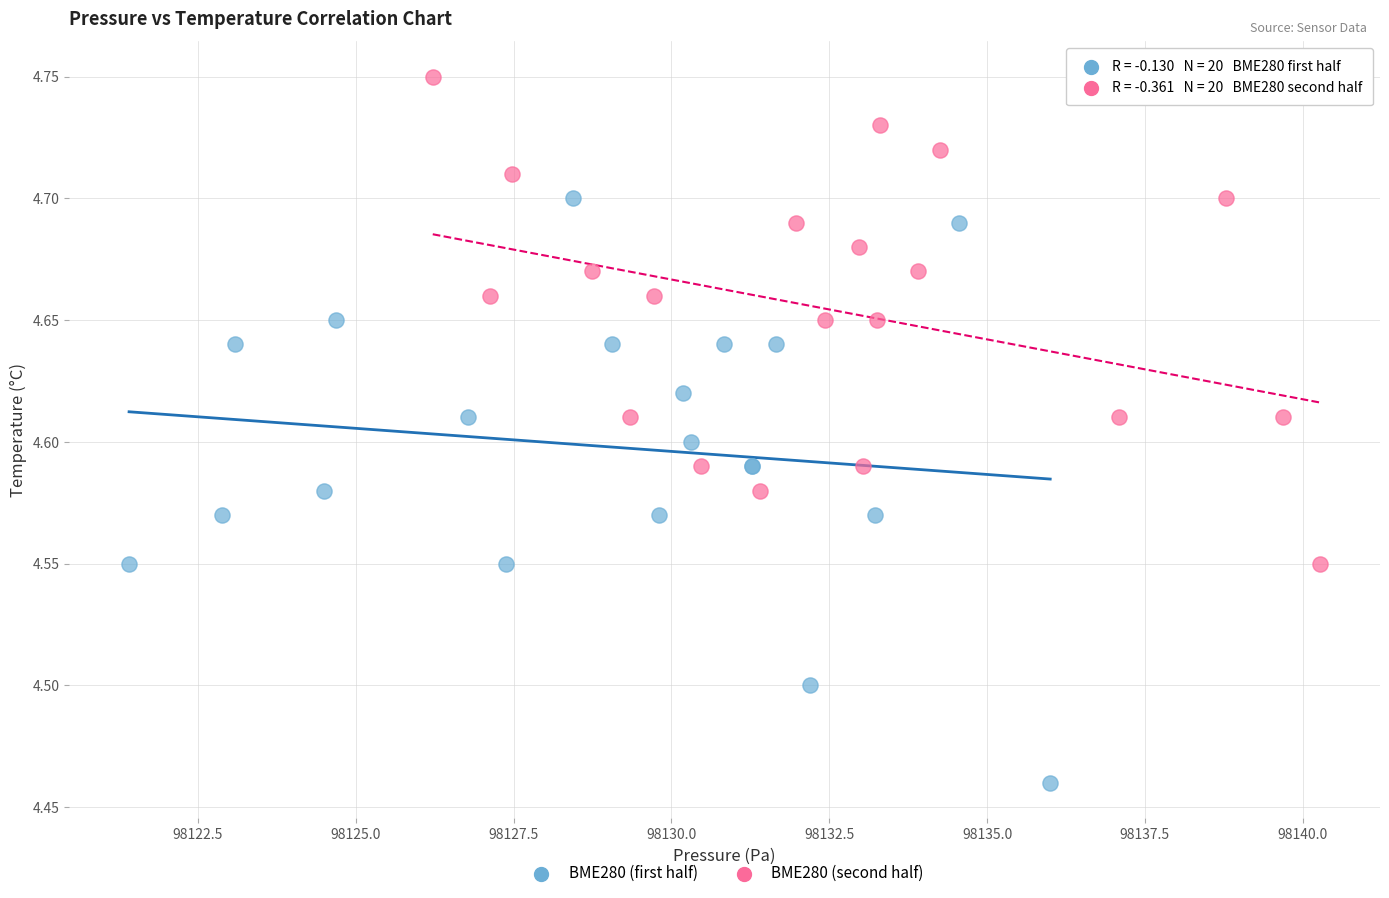

Which series reaches the minimum Y coordinate?

BME280 (first half)